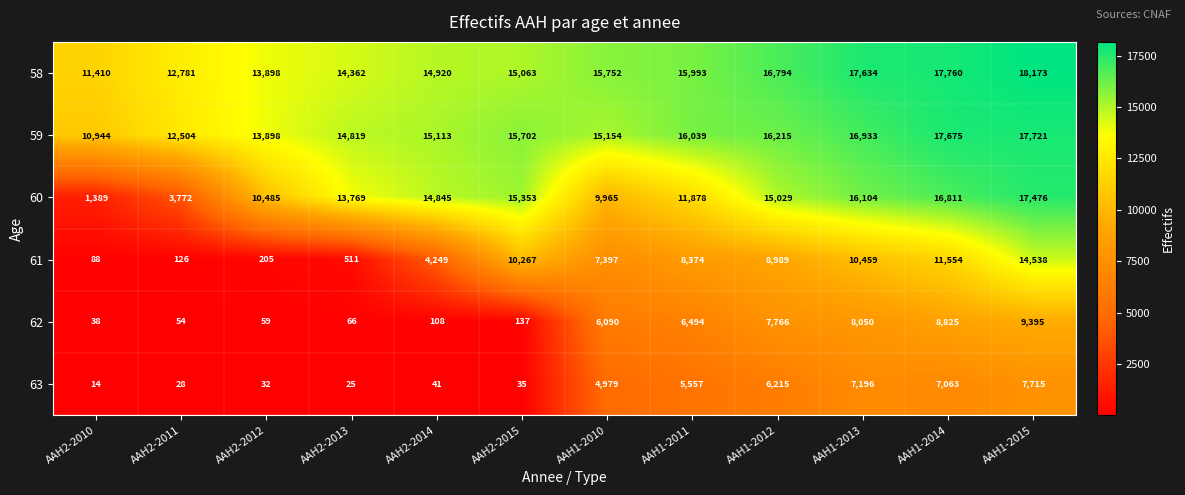

At how many categories does at least one series exceed 15210?

7